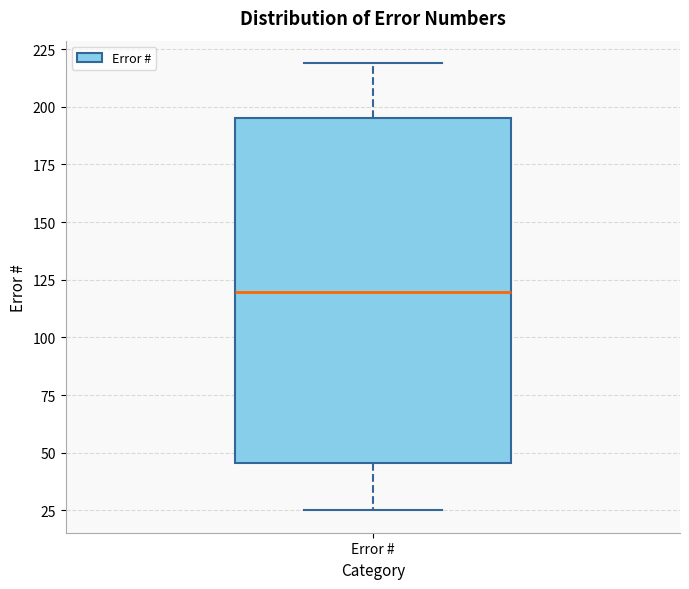

Read this box plot against the y-axis: the position of the median line, the range covered by the box, and the ends of both whiskers. The values are not printed on the chart, so give them approximately, as read against the axis.

median 120, box 45 to 195, whiskers 25 to 220